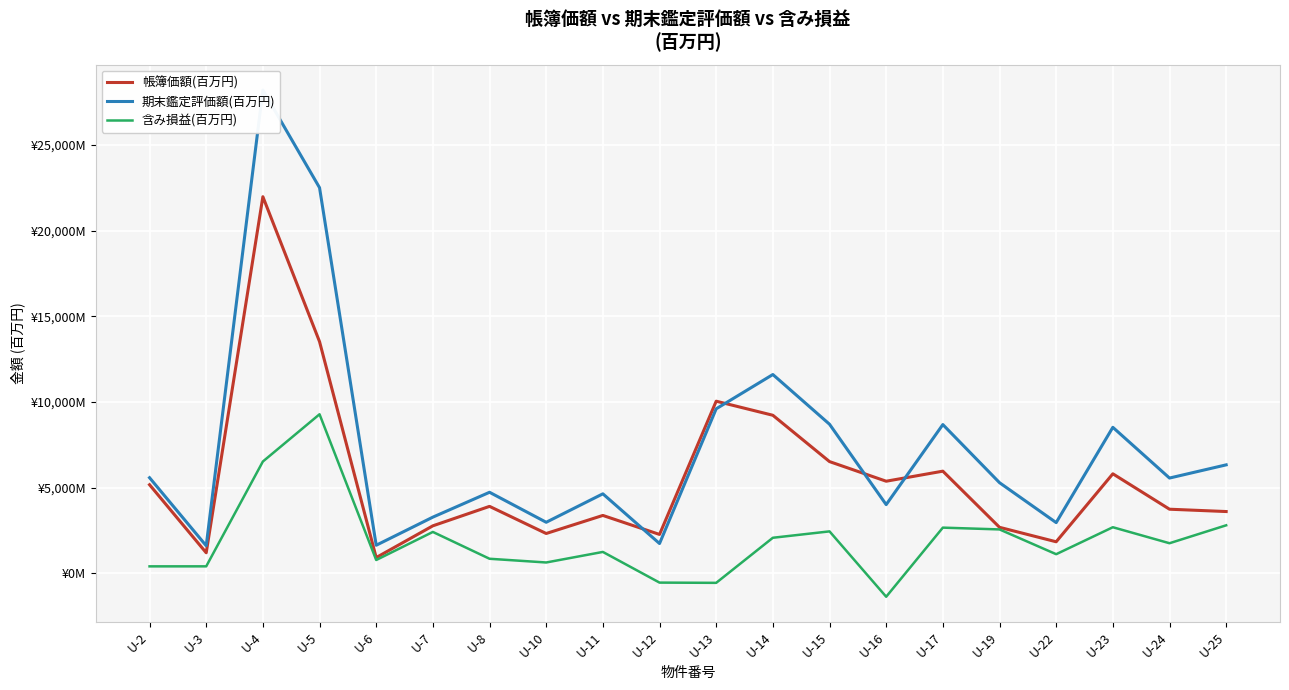

True or false: 含み損益(百万円) and 帳簿価額(百万円) cross at least once.

False